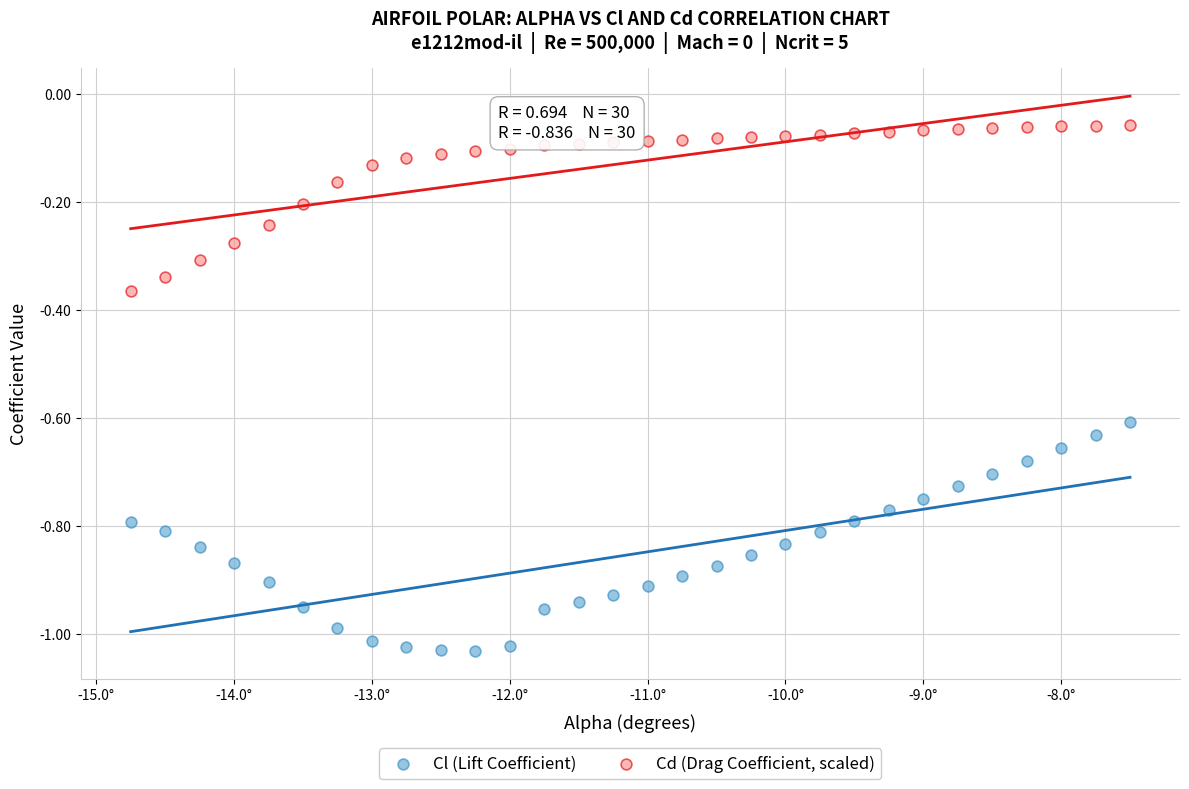

Which series contains the lowest Y value?

Cl (Lift Coefficient)